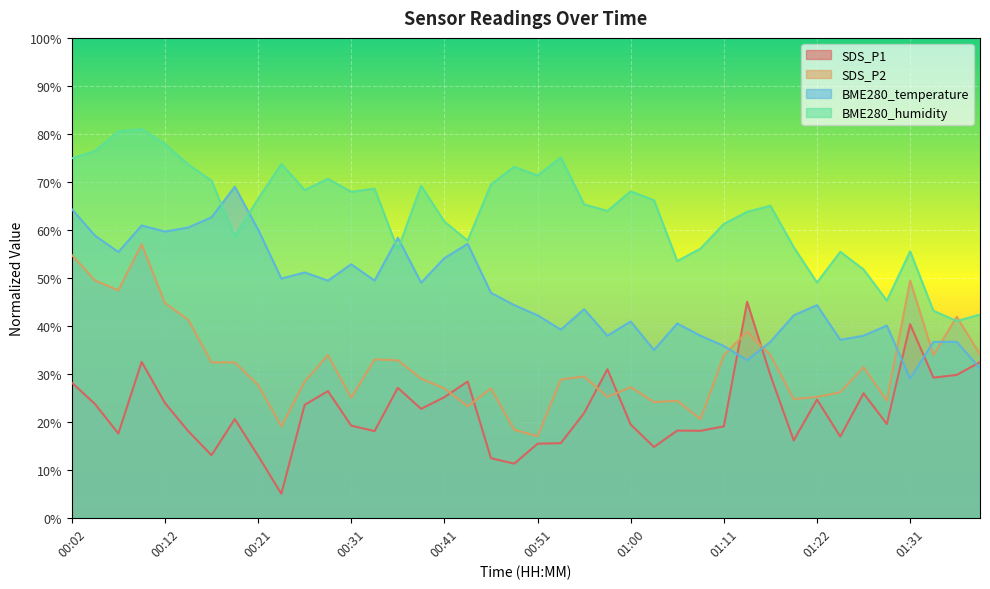

Count the number of categories in the chart.

40